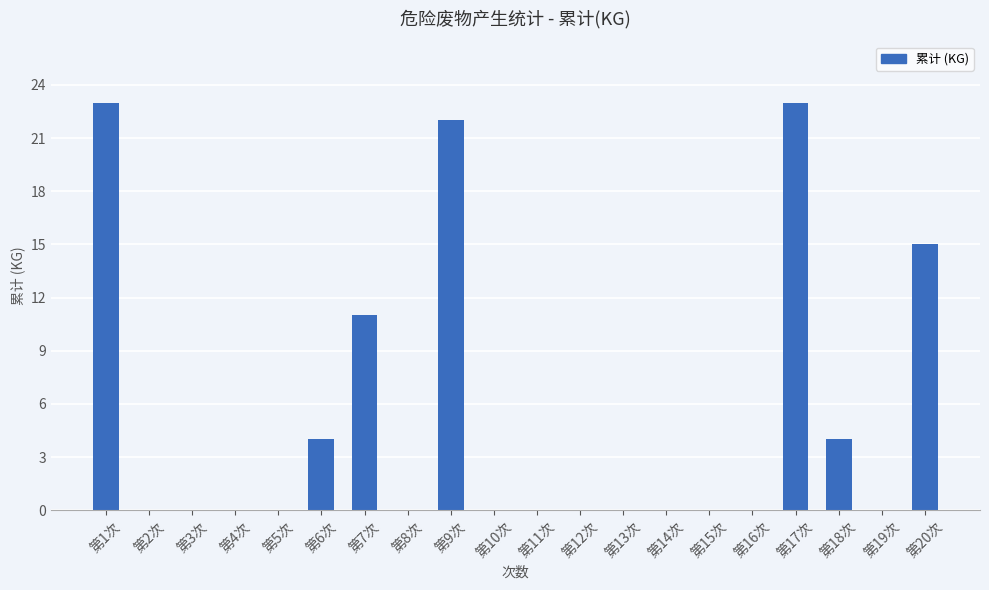

What is the greatest value displayed?

23